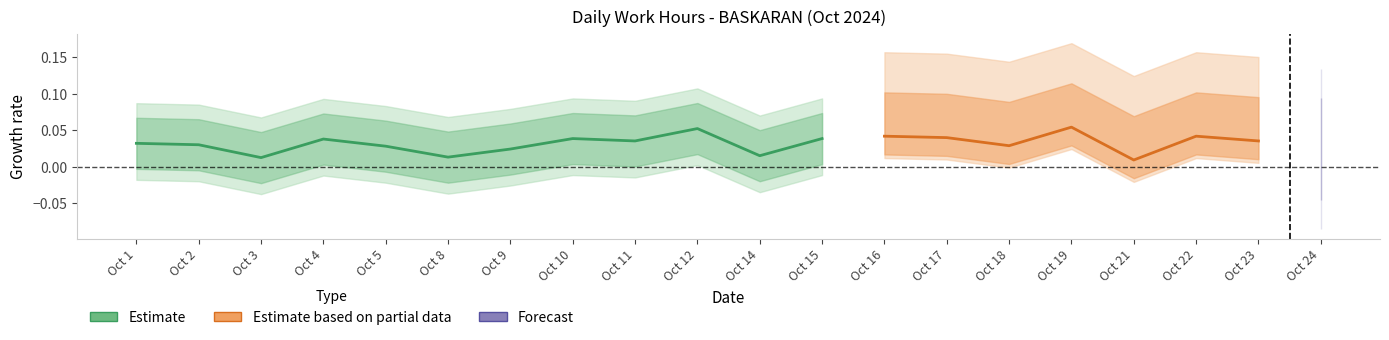

Is this an area chart (filled region under the line)?

No